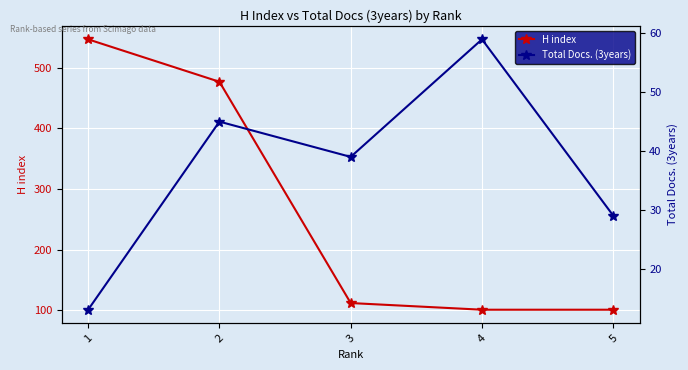

What is the value of the H index point at the 2nd from the left?

477